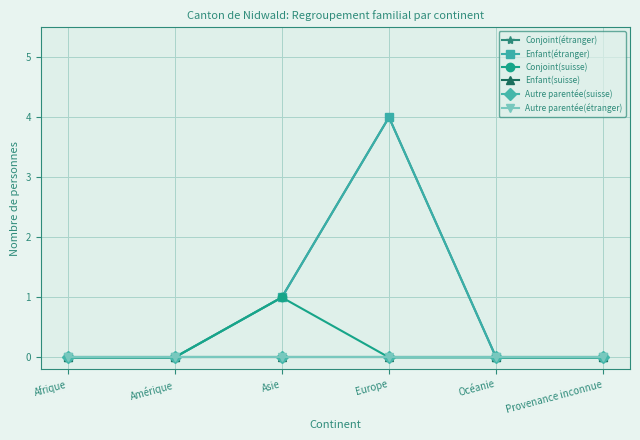

Between Asie and Océanie, which series saw the biggest shift?

Conjoint(étranger)